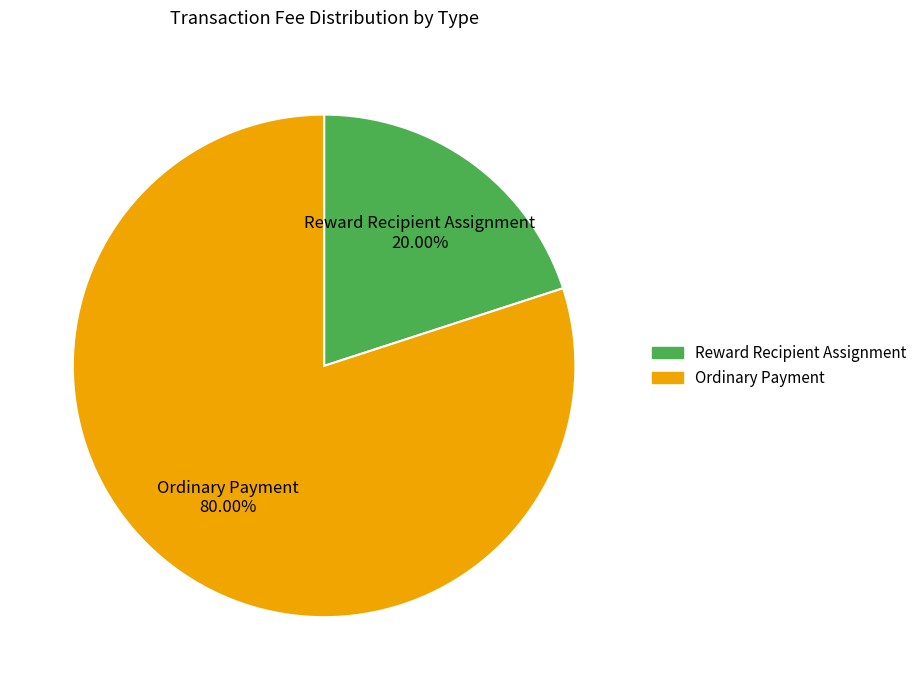

What percentage is NOT represented by Ordinary Payment?

20.0%